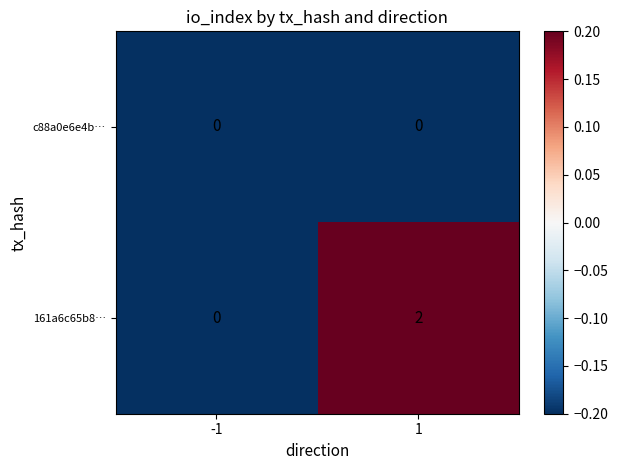

The value of 161a6c65b8… at 1 is 2. True or false?

True